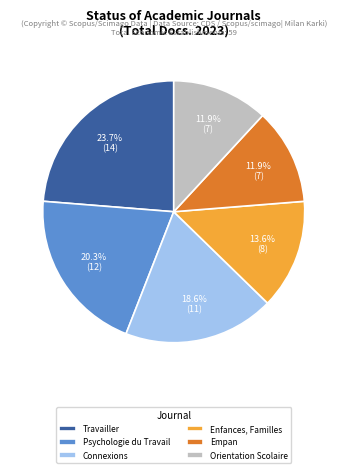

Which slice is the largest?

Travailler